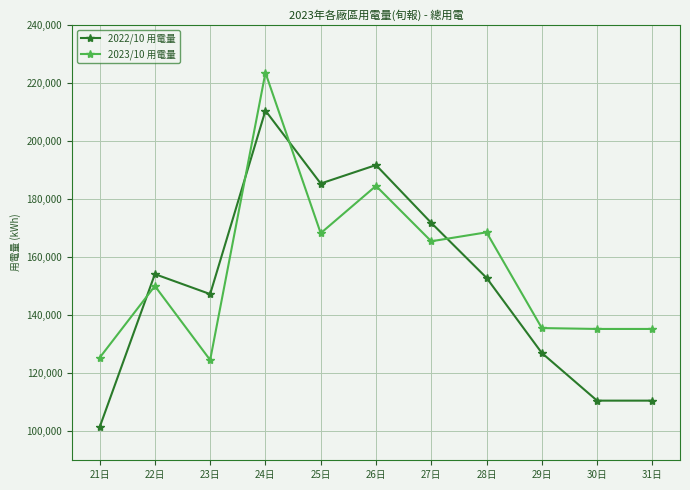

What is the value of the 2023/10 用電量 point at the 10th from the left?

135247.0